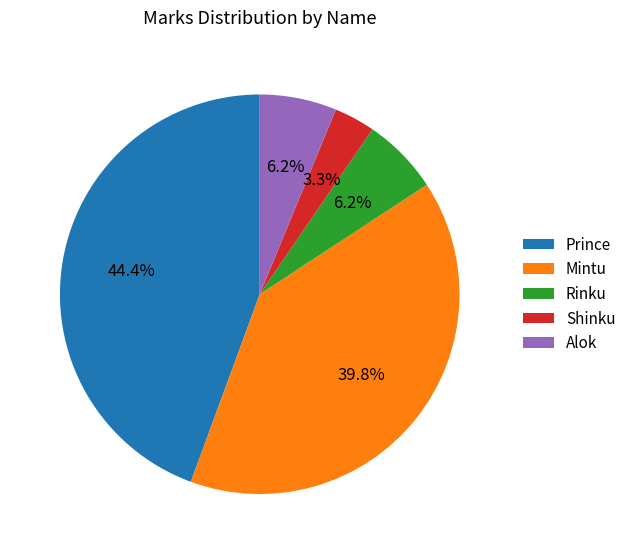

What is the total percentage of Shinku and Prince?

47.7%